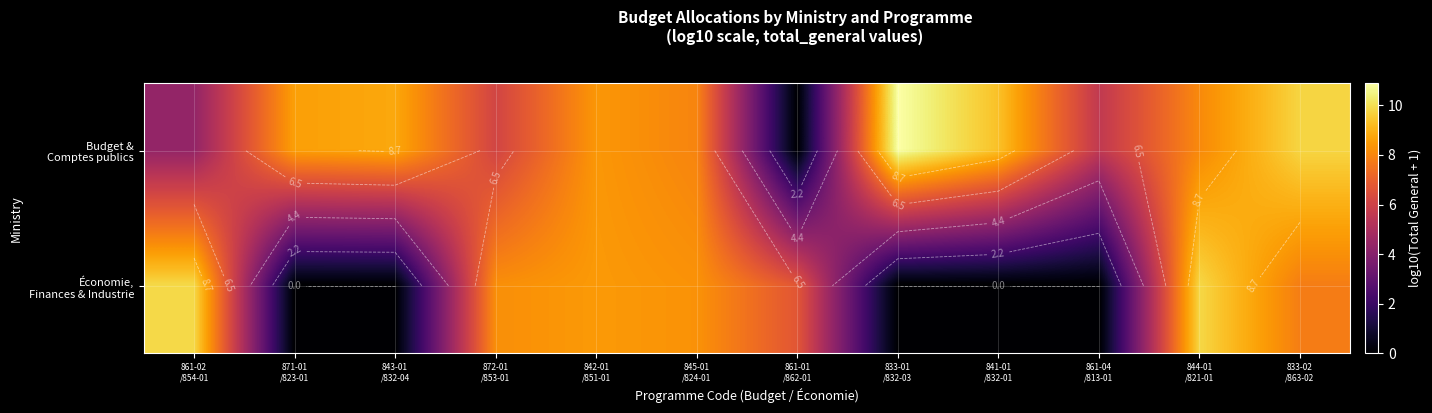

How many data points in Budget & Comptes publics are less than 8?

5